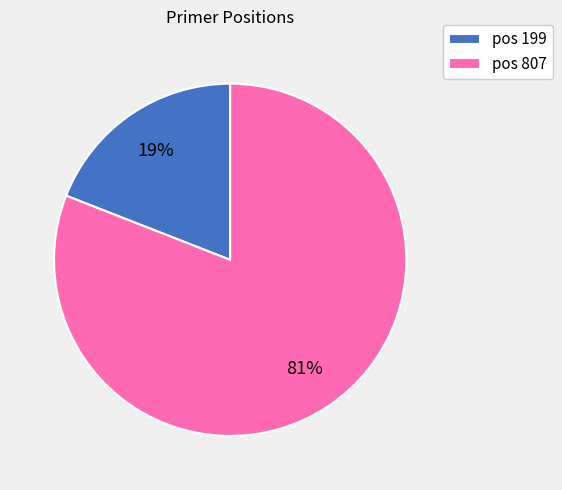

What percentage is the pos 199 slice, to the nearest percent?

19%